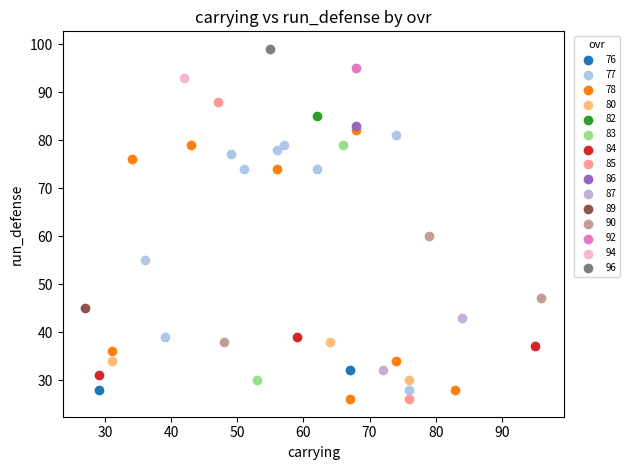

What are all the series names shown in the legend?

76, 77, 78, 80, 82, 83, 84, 85, 86, 87, 89, 90, 92, 94, 96